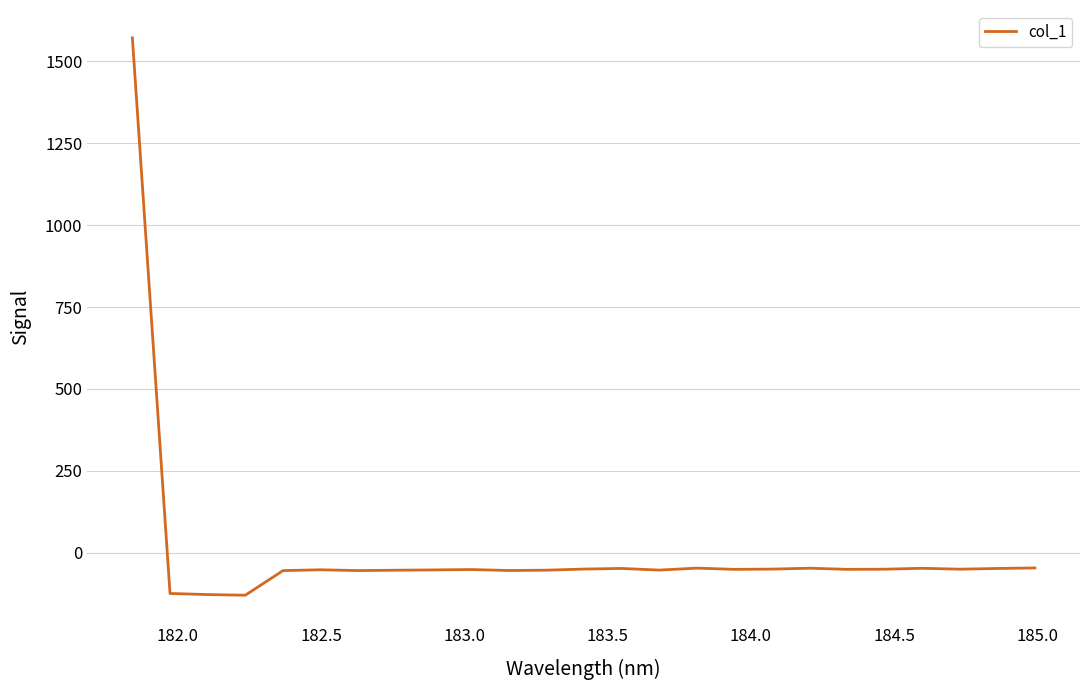

What is the maximum value shown in the chart?

1571.9